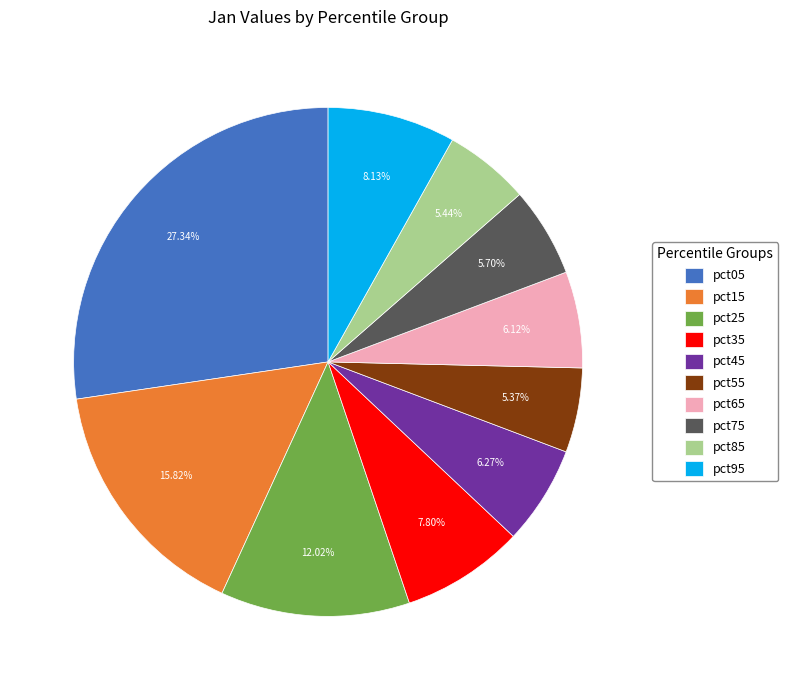

What percentage is the pct95 slice, to the nearest percent?

8%